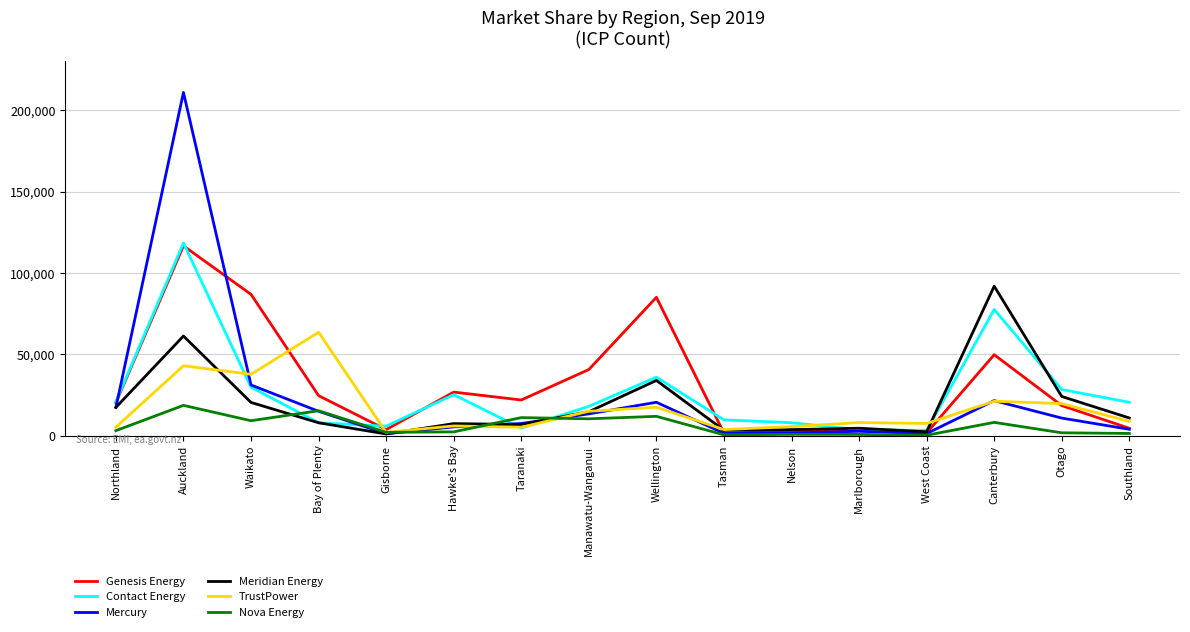

Is it true that Mercury equals 20440 at Wellington?

True